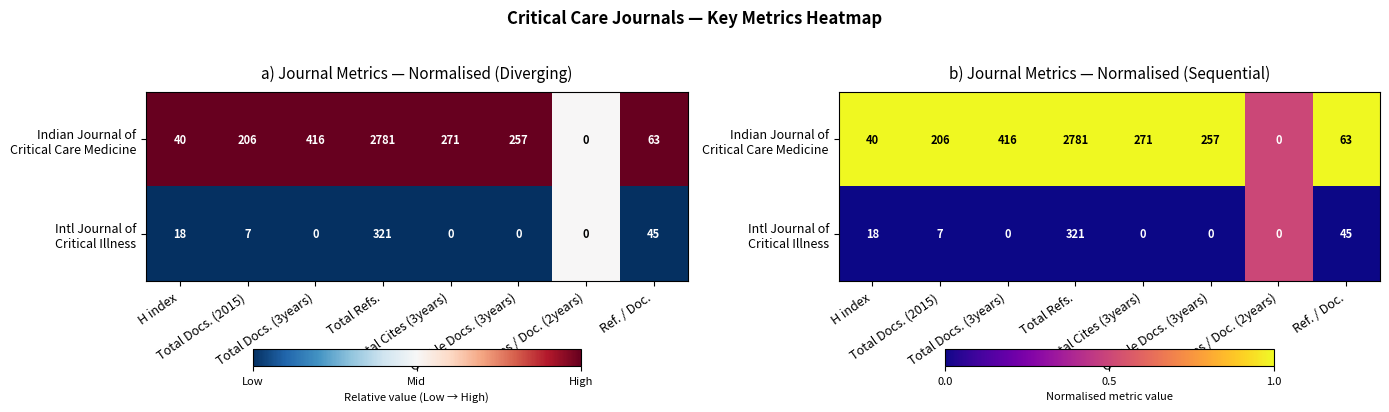

At Ref. / Doc., list the series in order from largest to smallest.

Indian Journal of Critical Care Medicine, Intl Journal of Critical Illness